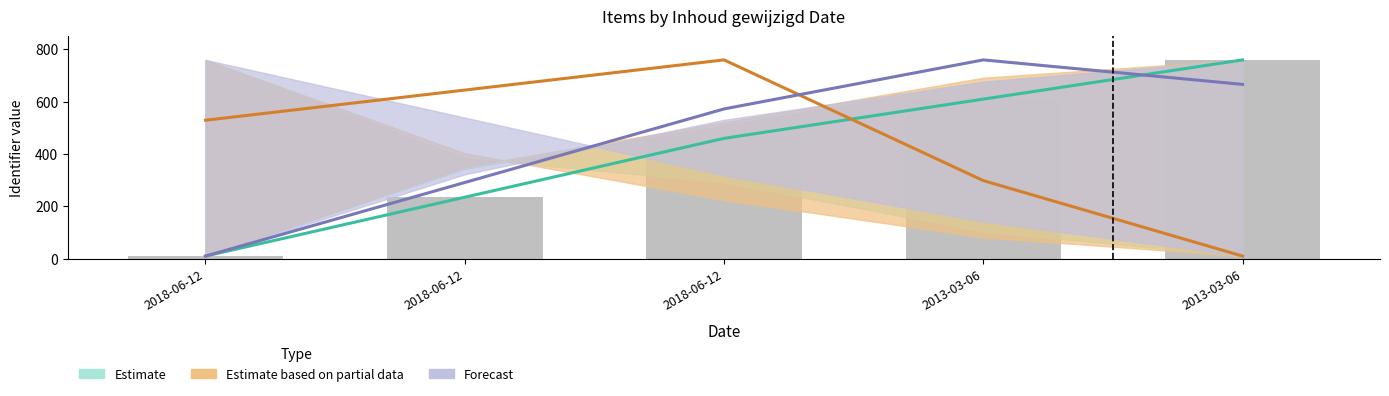

Does the chart contain any negative values?

No